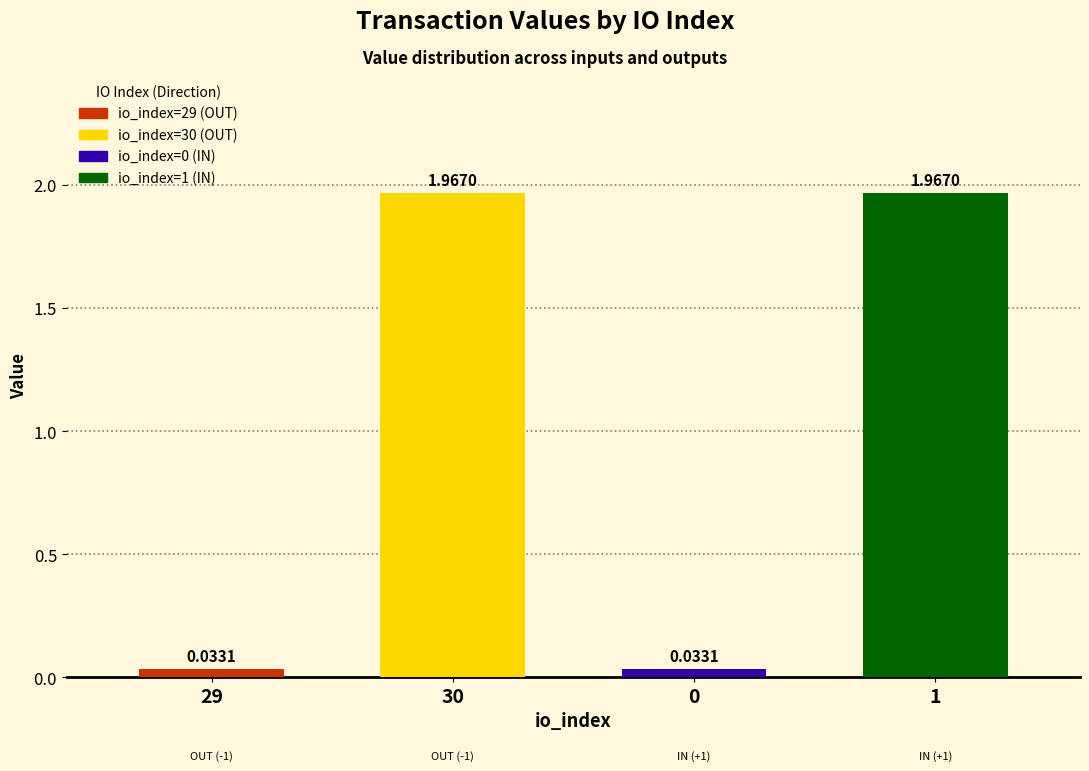

List the labels in order of value, largest first.

30, 1, 29, 0